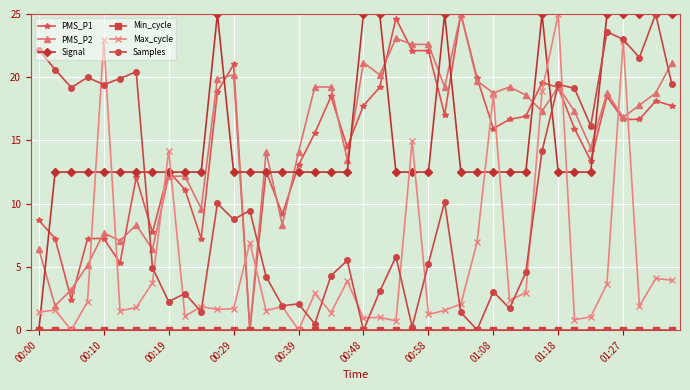

True or false: Signal has more than 1 interior local peaks.

True